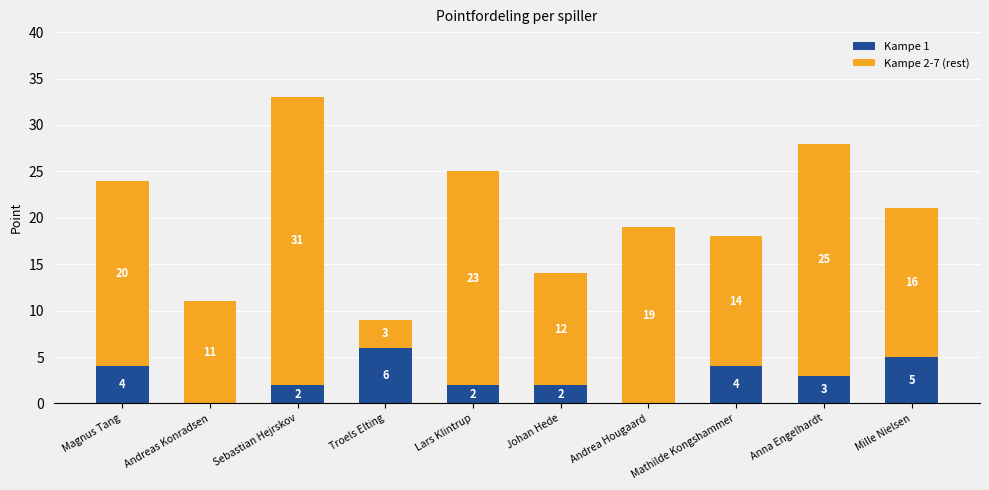

Where does the Kampe 1 series first go above 3?

Magnus Tang